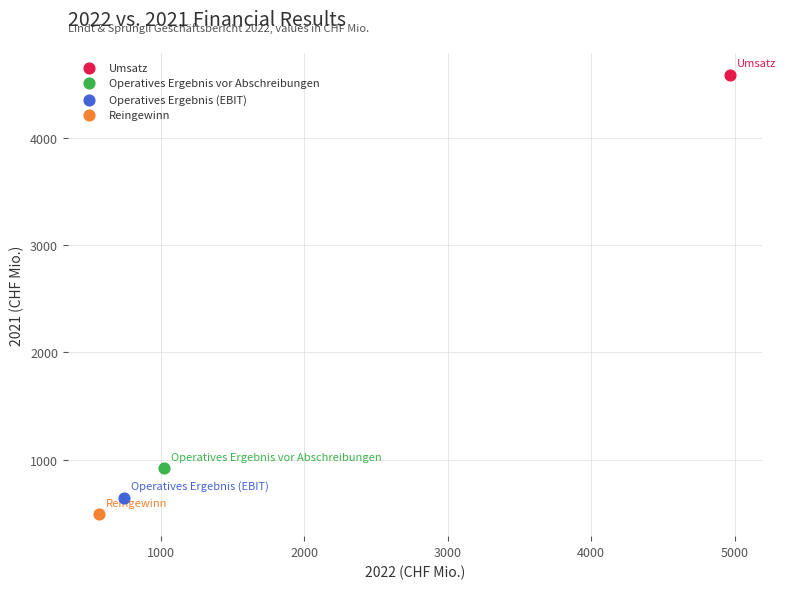

Which series reaches the minimum Y coordinate?

Reingewinn